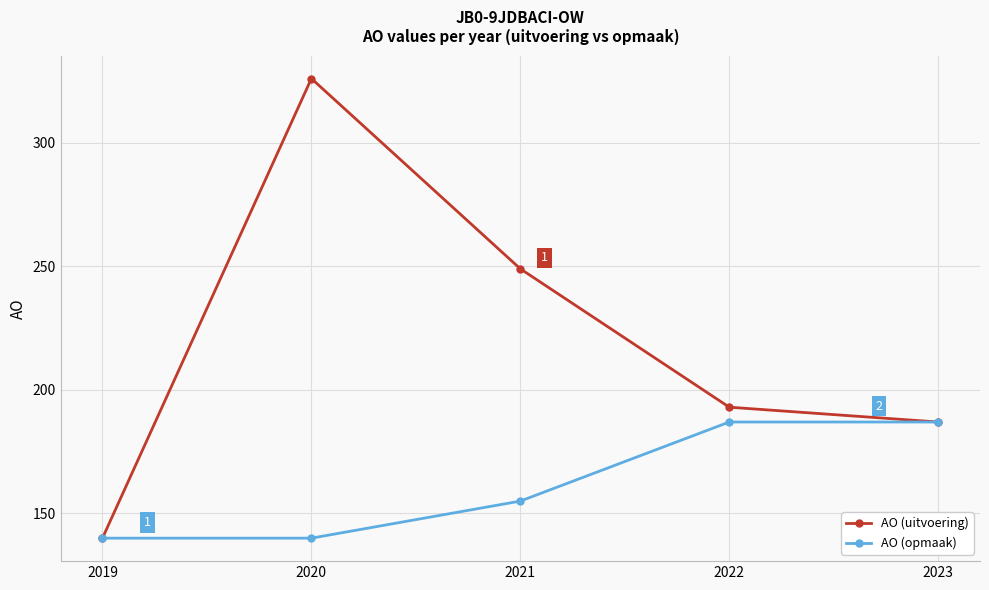

What is the lowest value of the AO (opmaak) series?

140